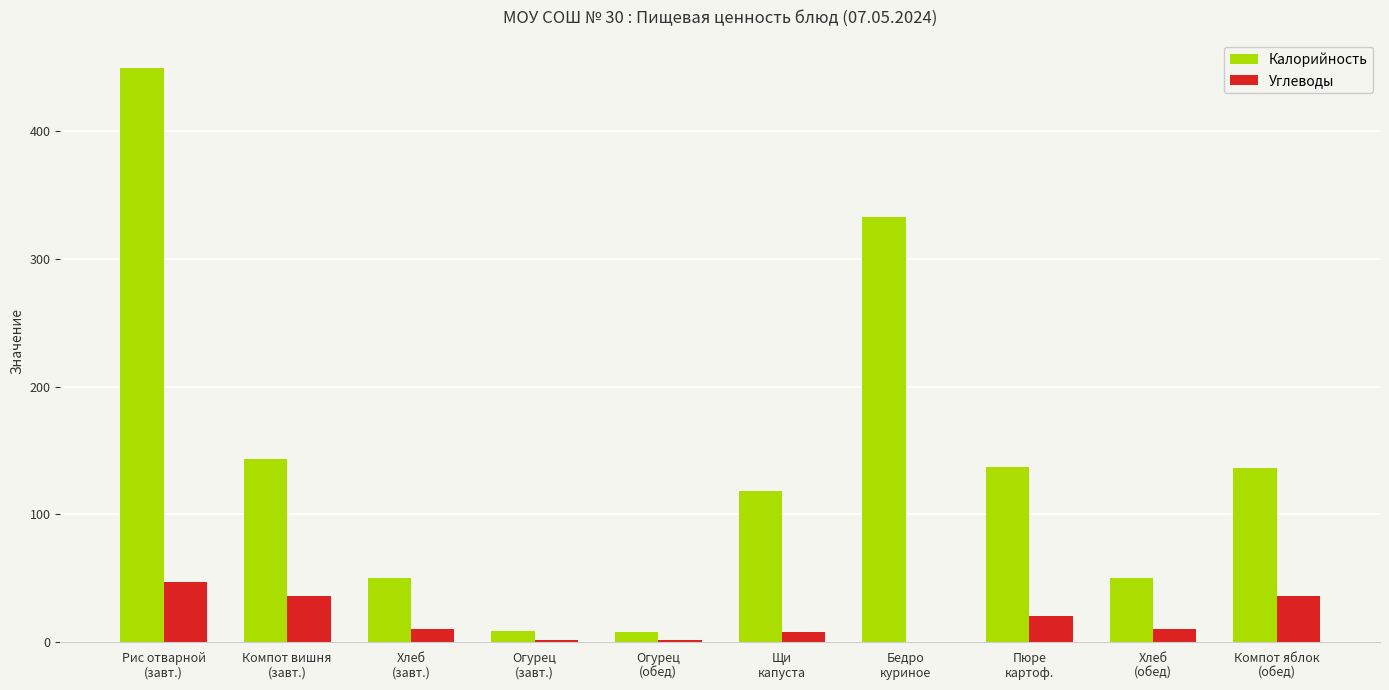

What is the maximum value shown in the chart?

449.0